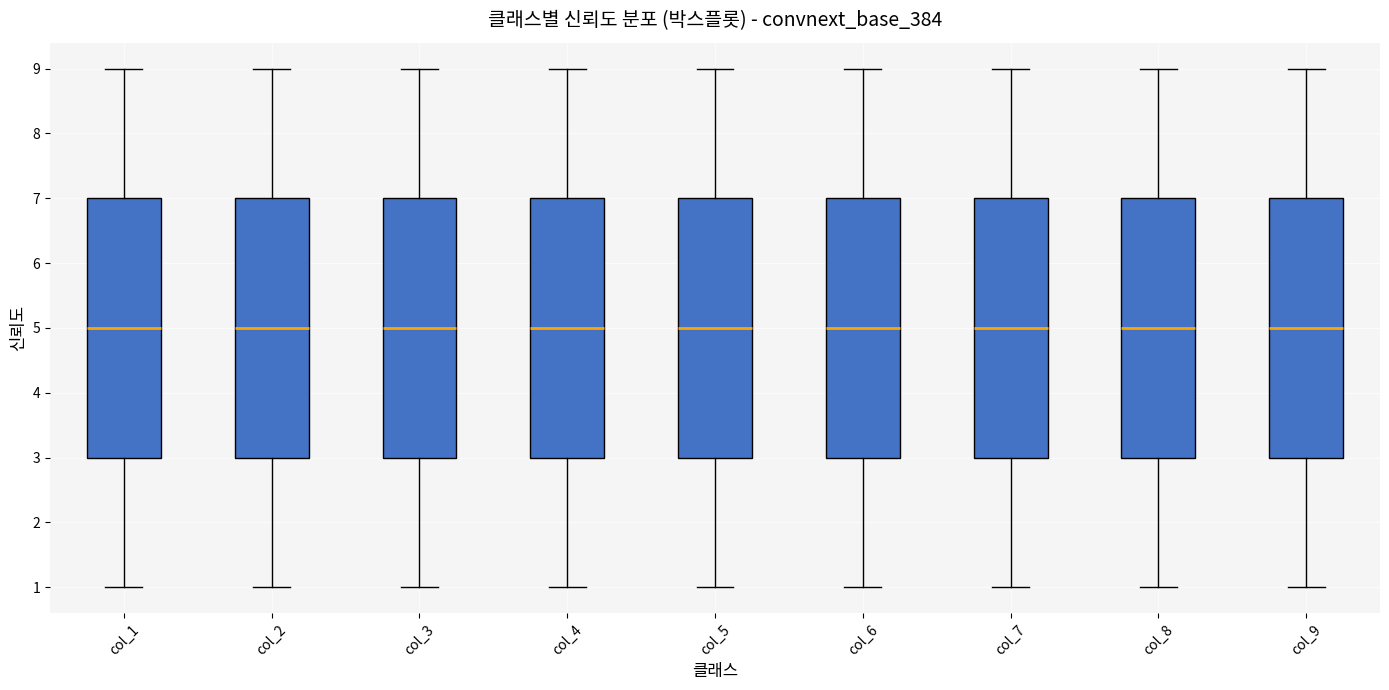

Reading left to right, transcribe this box plot: for each box, give where its median line is, the range the box spans, and where its two whiskers end, as read against the y-axis. The values are not printed on the chart, so give them approximately, as read against the axis.

col_1: median 5, box 3 to 7, whiskers 1 to 9
col_2: median 5, box 3 to 7, whiskers 1 to 9
col_3: median 5, box 3 to 7, whiskers 1 to 9
col_4: median 5, box 3 to 7, whiskers 1 to 9
col_5: median 5, box 3 to 7, whiskers 1 to 9
col_6: median 5, box 3 to 7, whiskers 1 to 9
col_7: median 5, box 3 to 7, whiskers 1 to 9
col_8: median 5, box 3 to 7, whiskers 1 to 9
col_9: median 5, box 3 to 7, whiskers 1 to 9